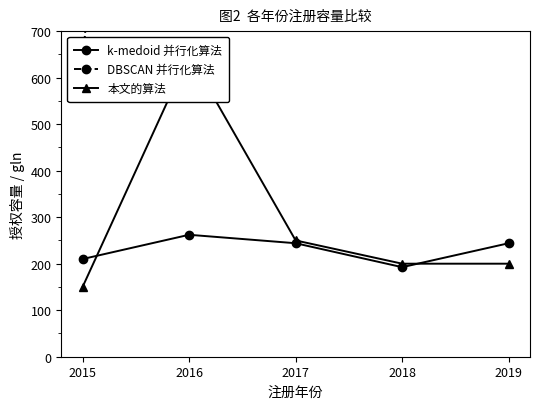

List the series in order of their peak value, lowest first.

k-medoid 并行化算法, 本文的算法, DBSCAN 并行化算法